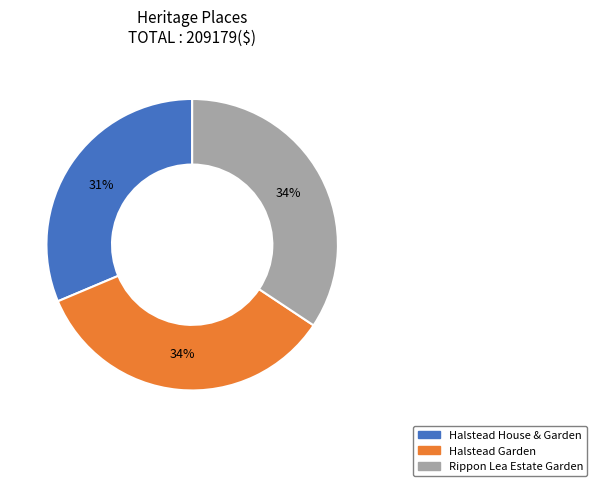

Count the number of slices in the pie.

3